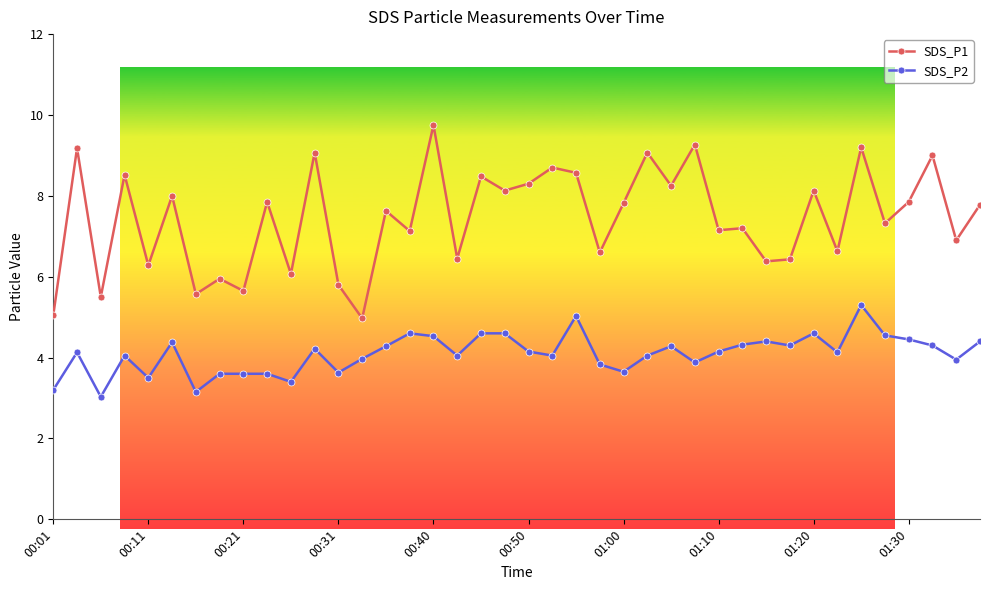

What is the minimum value for SDS_P1?

5.0